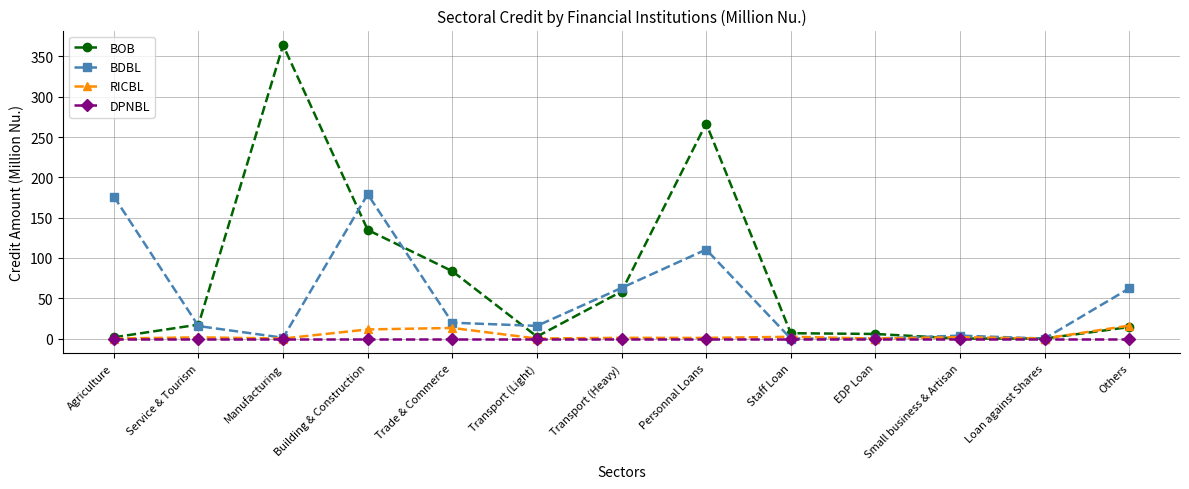

True or false: DPNBL has a value of 0.0 at Building & Construction.

True